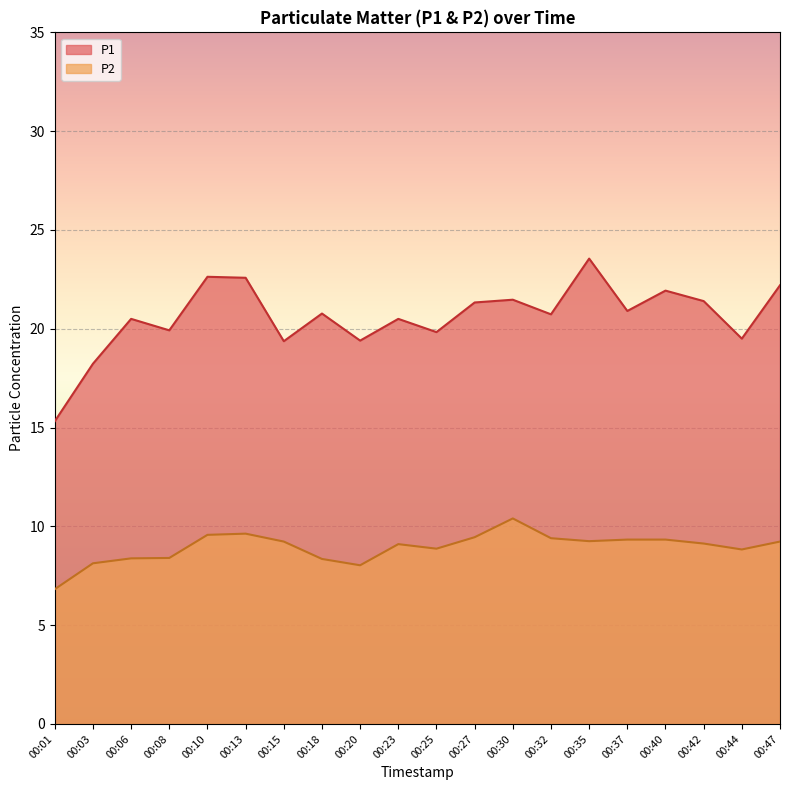

What is the value of the P1 point at the 19th from the left?

19.5